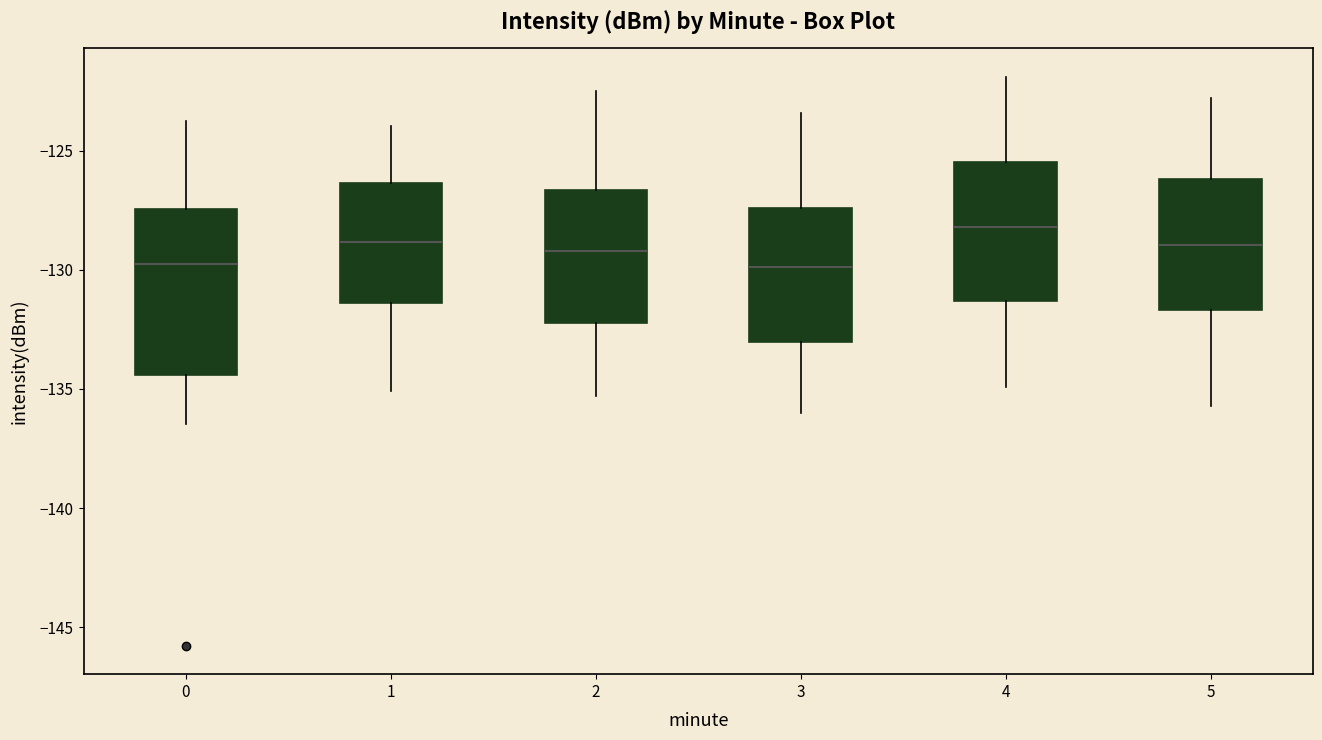

Reading left to right, read every box against the y-axis: the position of its median line, the range the box covers, and the ends of its whiskers. The values are not printed on the chart, so give them approximately, as read against the axis.

0: median -130.0, box -134.5 to -127.5, whiskers -136.5 to -123.5
1: median -129.0, box -131.5 to -126.5, whiskers -135.0 to -124.0
2: median -129.0, box -132.0 to -126.5, whiskers -135.5 to -122.5
3: median -130.0, box -133.0 to -127.5, whiskers -136.0 to -123.5
4: median -128.0, box -131.5 to -125.5, whiskers -135.0 to -122.0
5: median -129.0, box -131.5 to -126.0, whiskers -135.5 to -123.0